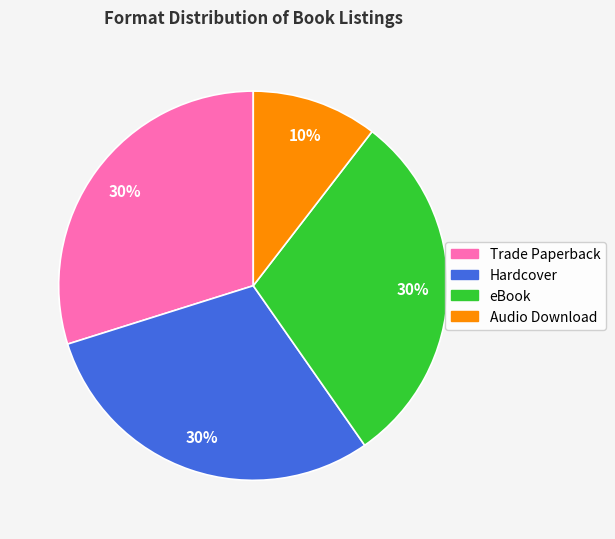

Which category has the smallest portion of the pie?

Audio Download